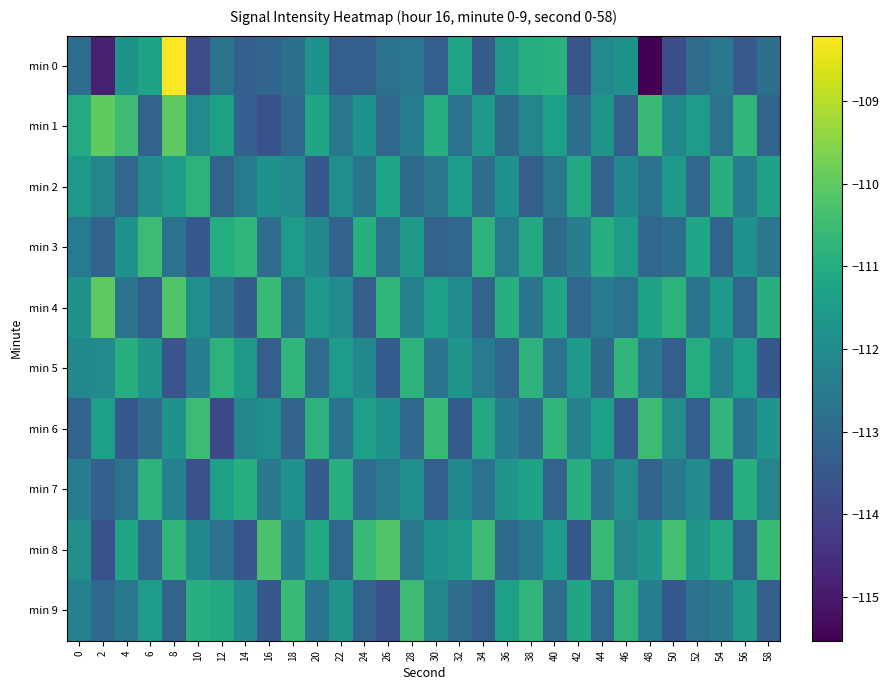

What is the difference between the highest and lowest values at 12?

3.1